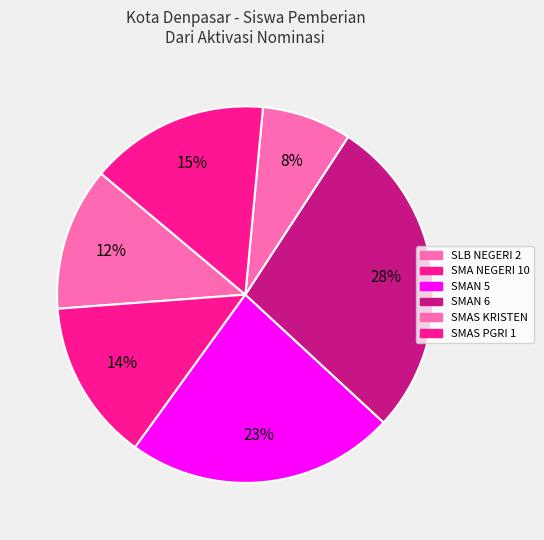

What is the largest slice in the pie chart?

SMAN 6 DENPASAR